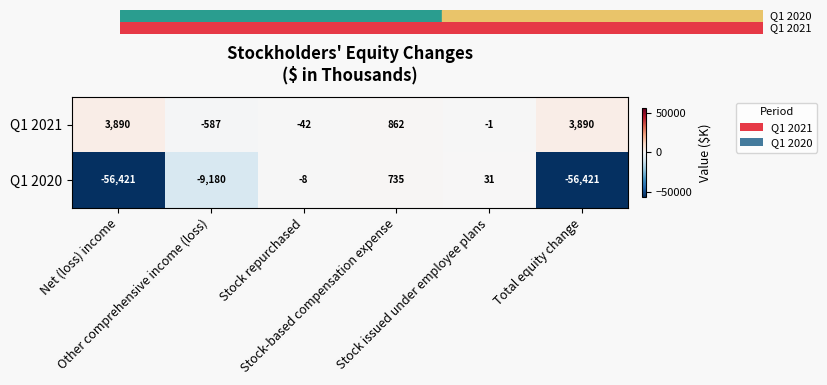

Rank the series by their maximum value, from highest to lowest.

Q1 2021, Q1 2020